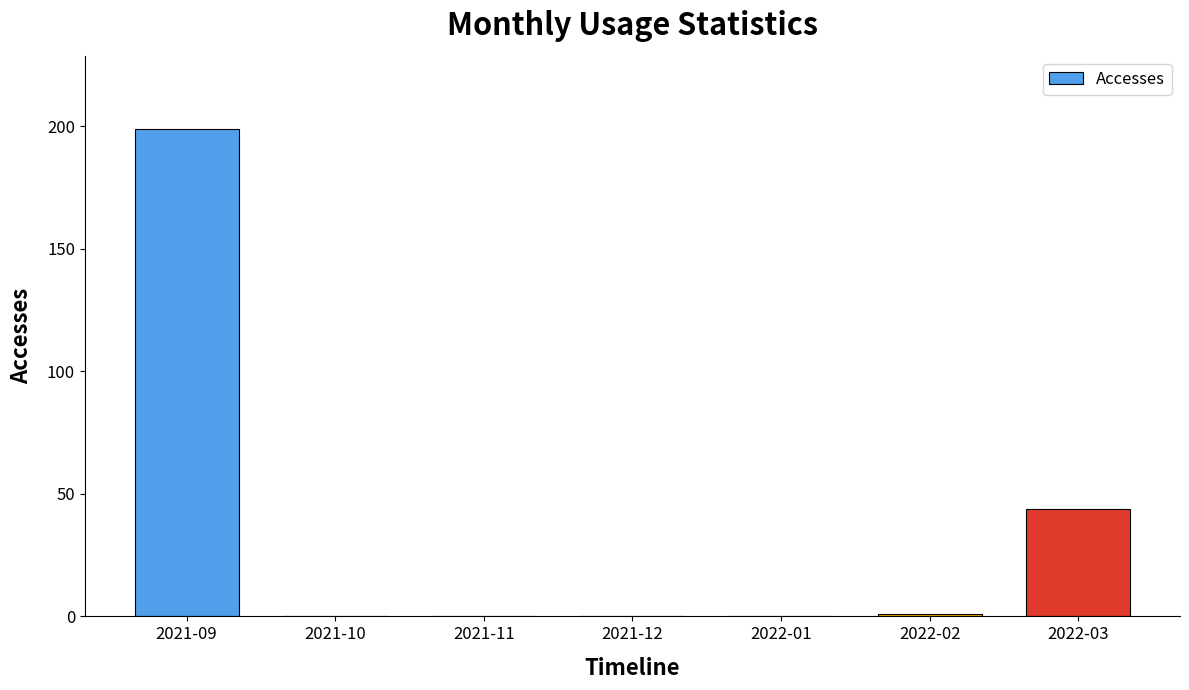

What is the sum of all values?

244